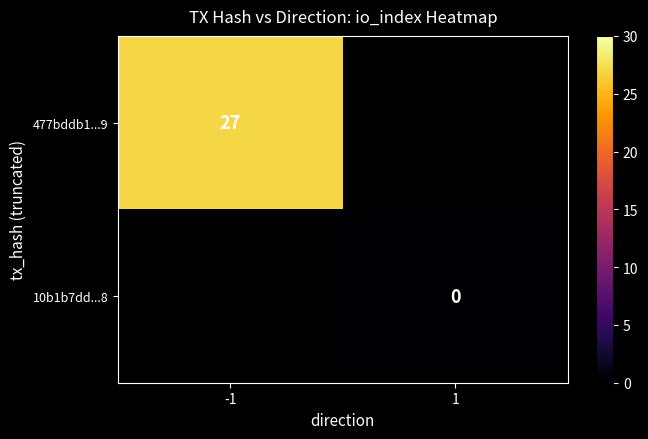

How many data points does each series have?

2